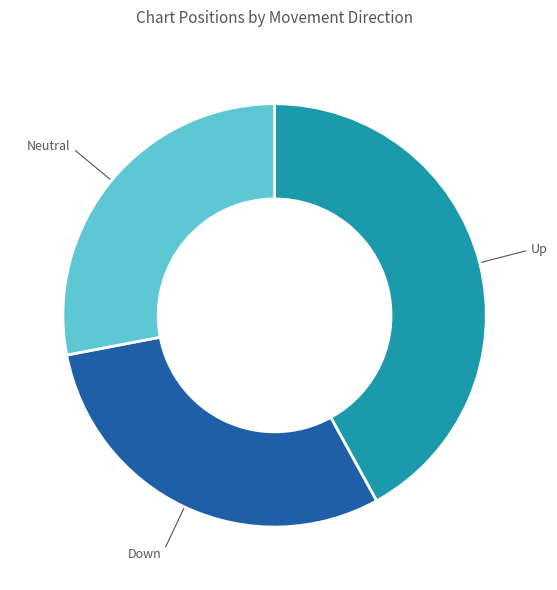

The Up slice represents 42% of the pie. True or false?

True